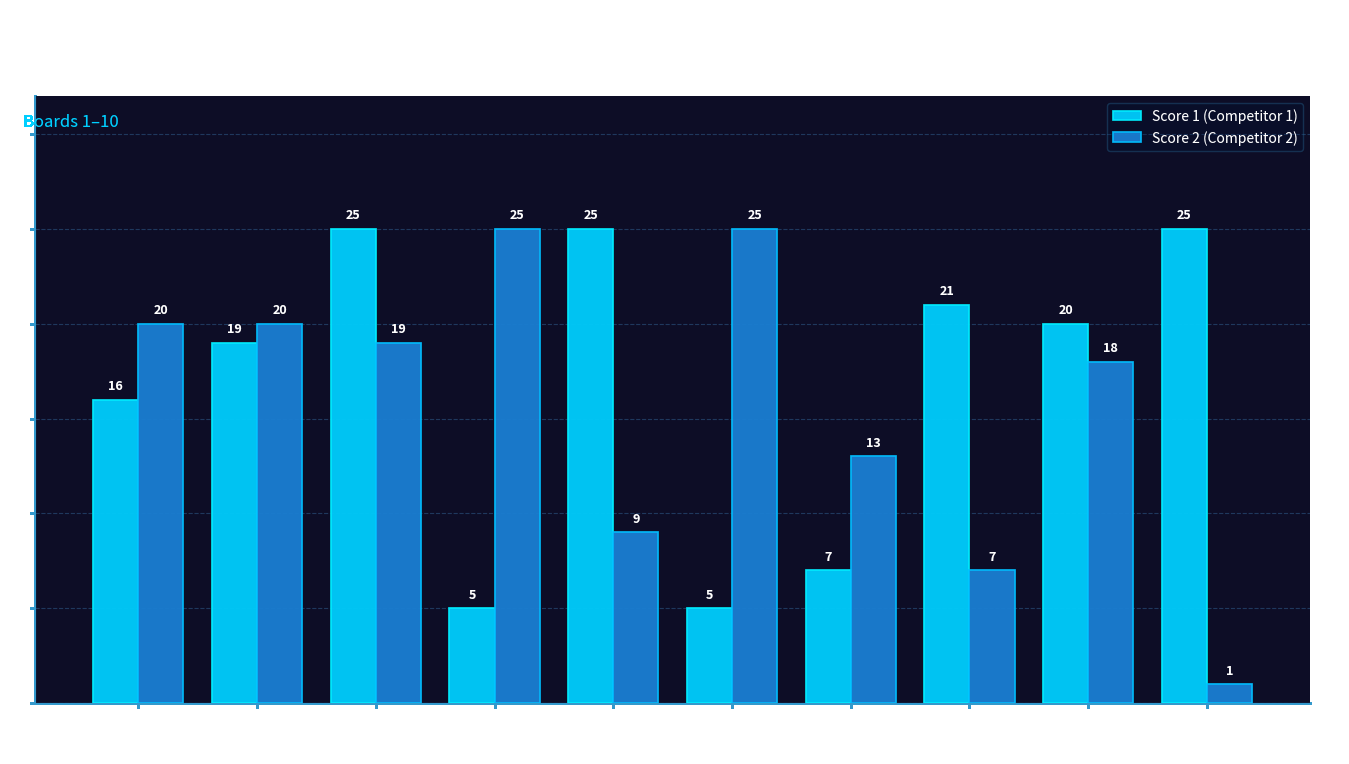

Reading left to right, transcribe all the data shown in this chart.

Score 1 (Competitor 1): Board 1=16	Board 2=19	Board 3=25	Board 4=5	Board 5=25	Board 6=5	Board 7=7	Board 8=21	Board 9=20	Board 10=25
Score 2 (Competitor 2): Board 1=20	Board 2=20	Board 3=19	Board 4=25	Board 5=9	Board 6=25	Board 7=13	Board 8=7	Board 9=18	Board 10=1